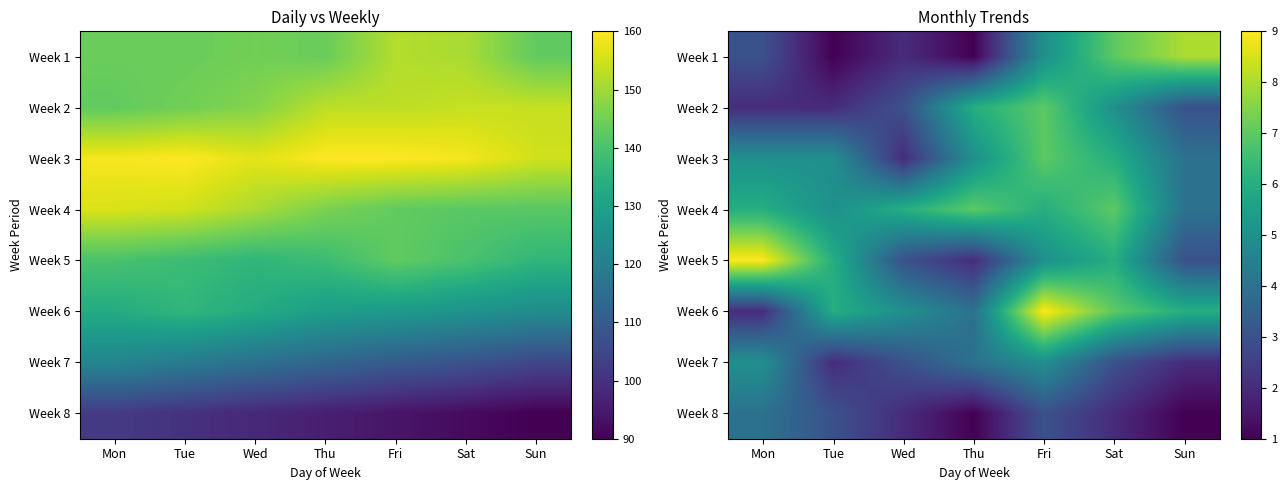

Read the Week 1 value at Thu.

1